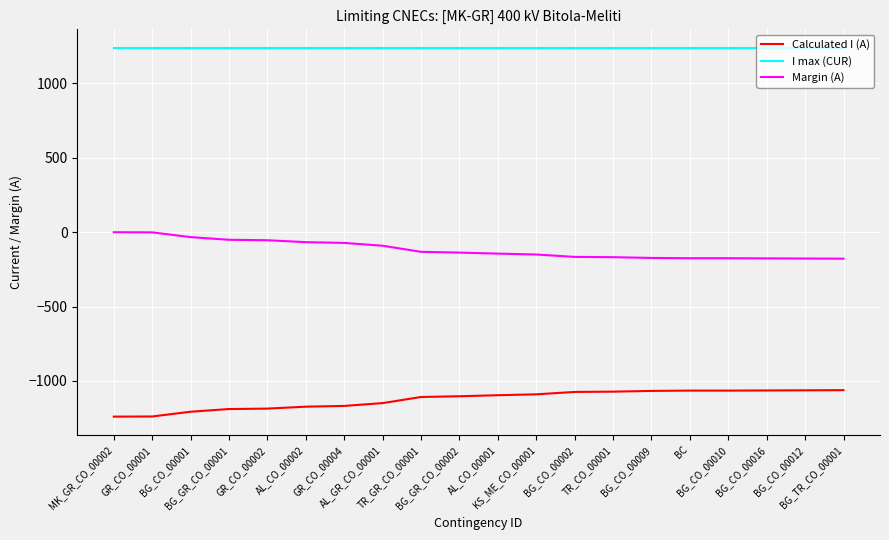

True or false: Margin (A) and Calculated I (A) cross at least once.

False